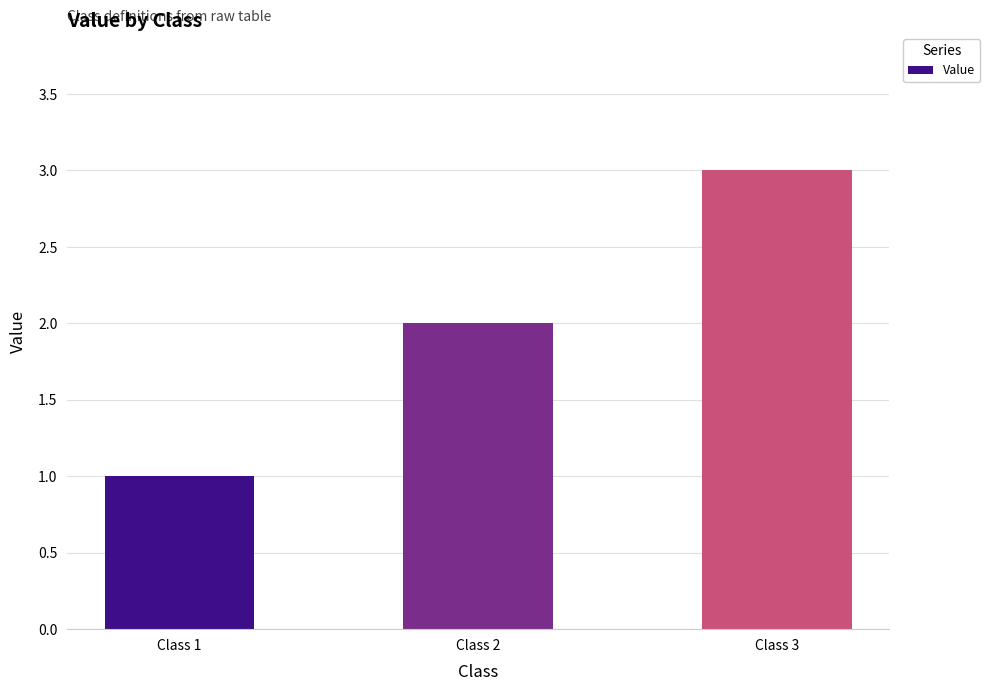

What is the change in value from Class 1 to Class 3?

+2